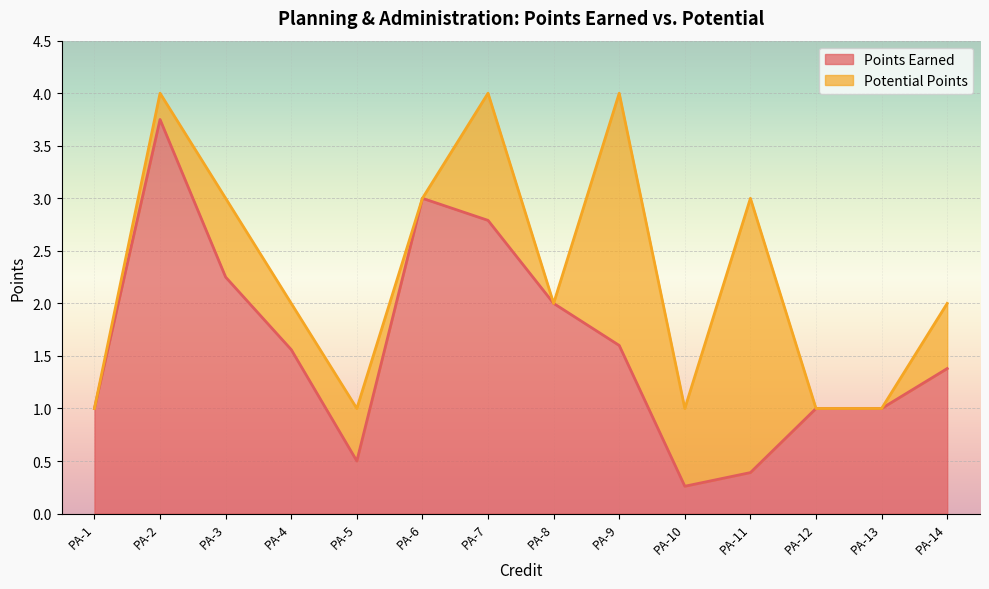

True or false: the data shows 0.8 at PA-14.

False